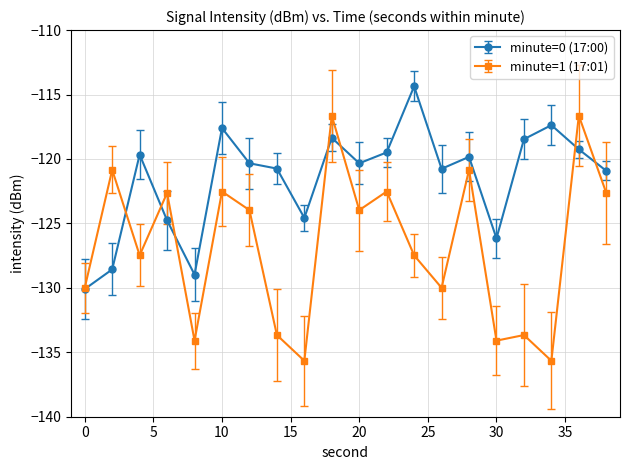

Which series has the largest range (max minus min)?

minute=1 (17:01)